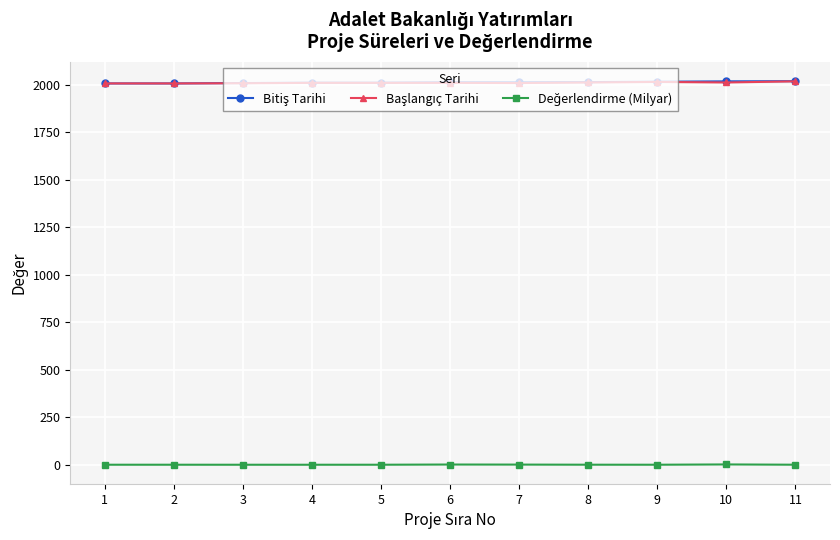

Reading left to right, extract all data points from this chart.

Bitiş Tarihi: 2006.0	2006.0	2008.0	2010.0	2010.0	2012.0	2012.0	2013.0	2015.0	2017.0	2018.0
Başlangıç Tarihi: 2006.0	2006.0	2007.0	2009.0	2009.0	2009.0	2008.0	2011.0	2014.0	2011.0	2017.0
Değerlendirme (Milyar): 0.2	0.1	0.1	0.1	0.1	1.2	0.8	0.2	0.1	1.6	0.2